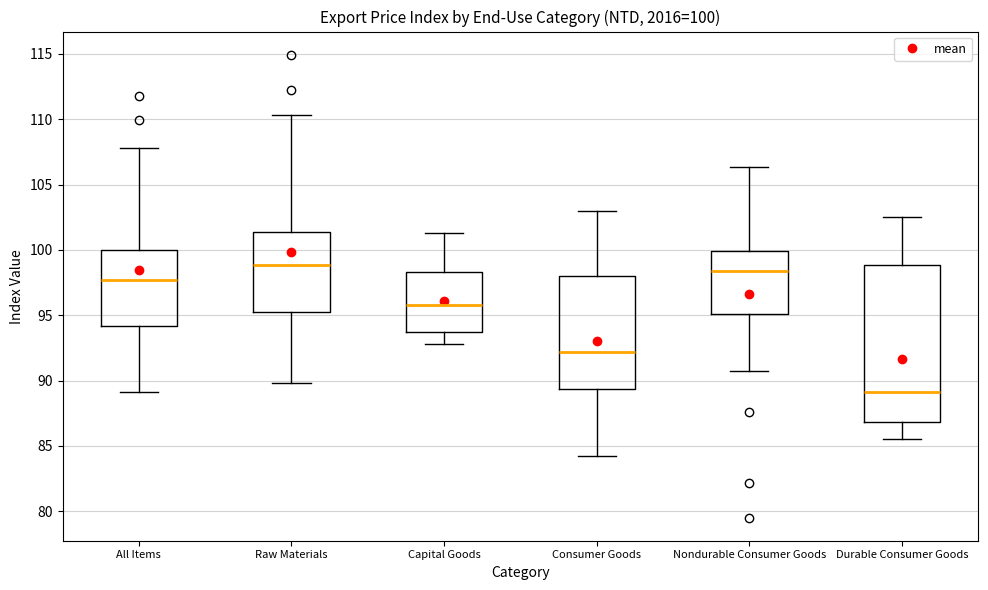

Comparing the boxes themselves (not the whiskers), which one is the tallest?

Durable Consumer Goods